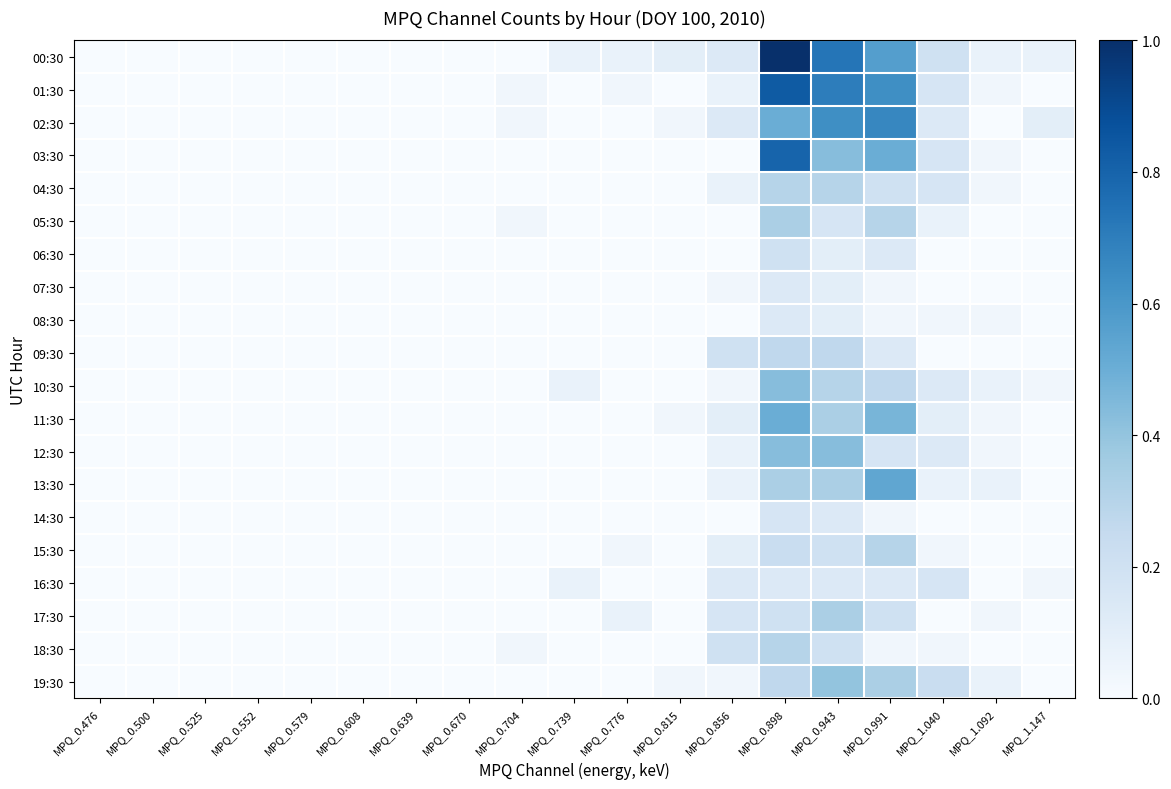

What is the maximum value shown in the chart?

30